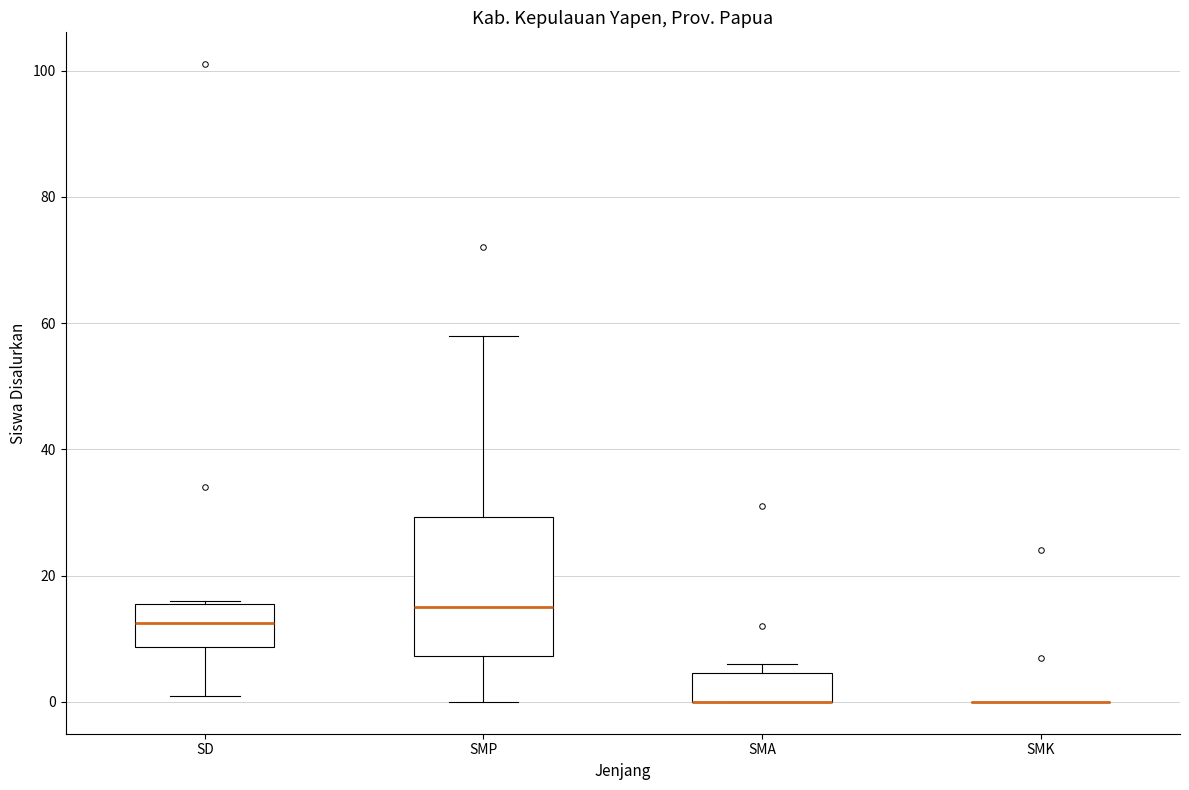

Which box is the tallest, from its lower edge to its upper edge?

SMP